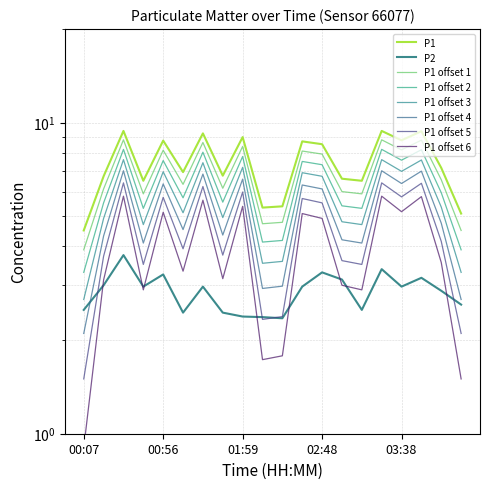

Which series changed the most between 00:56 and 01:34?

P1